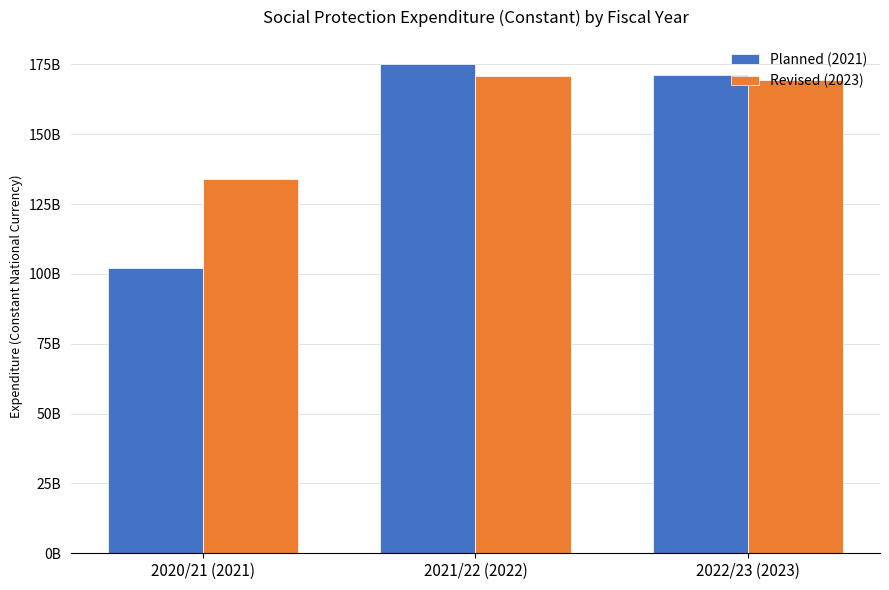

List the series in order of their peak value, lowest first.

Revised (2023), Planned (2021)